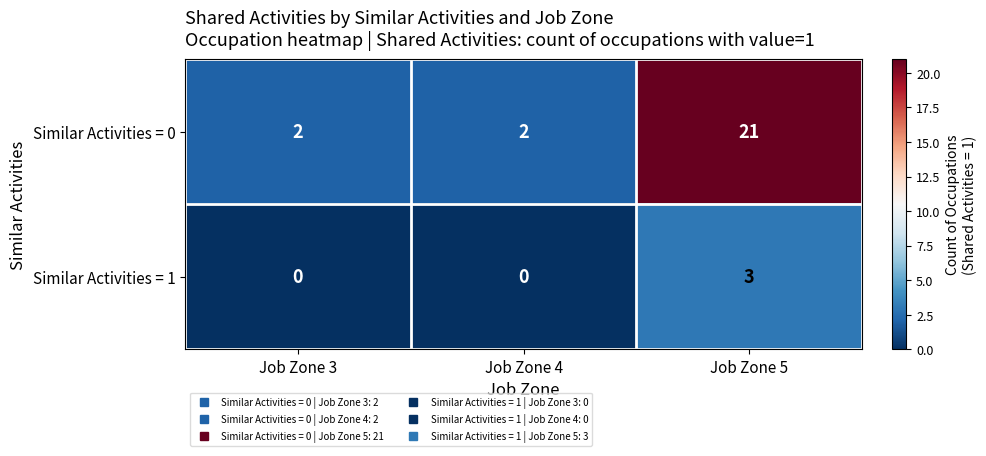

What is the spread (max minus min) of values at Job Zone 5?

18